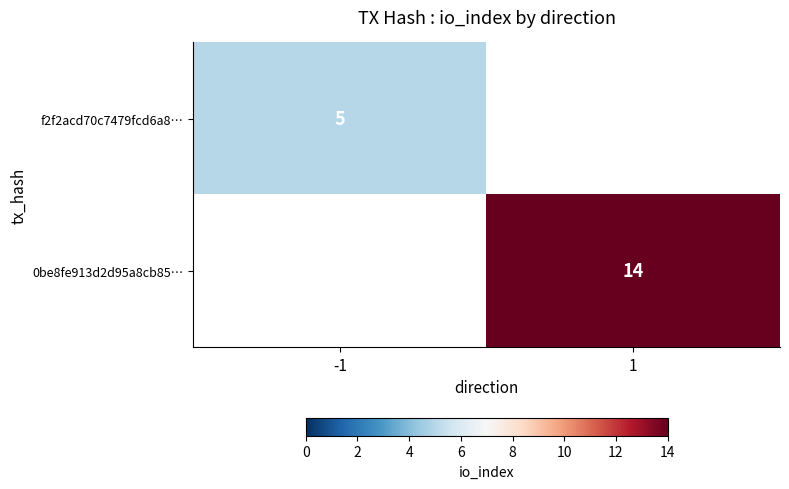

True or false: f2f2acd70c7479fcd6a8… has a value of 7 at -1.

False